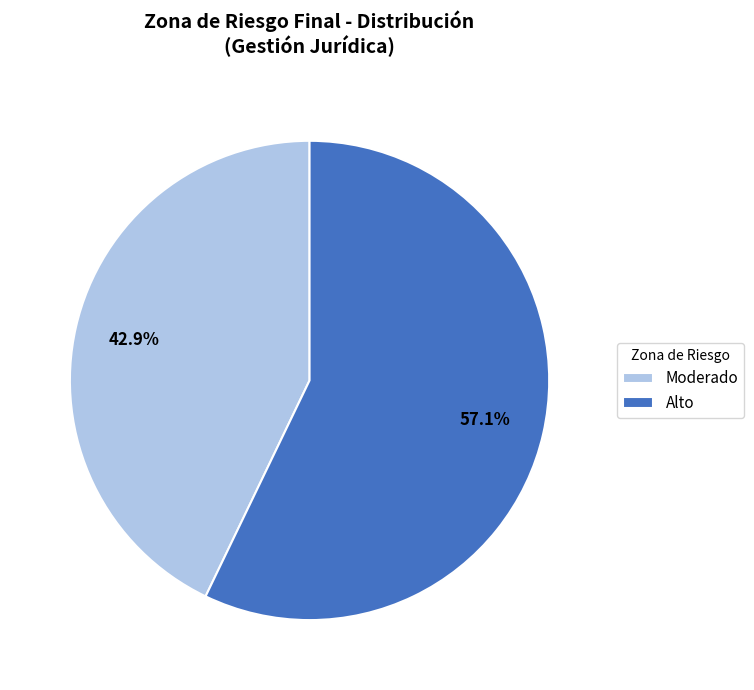

True or false: Alto accounts for 57% of the total.

True